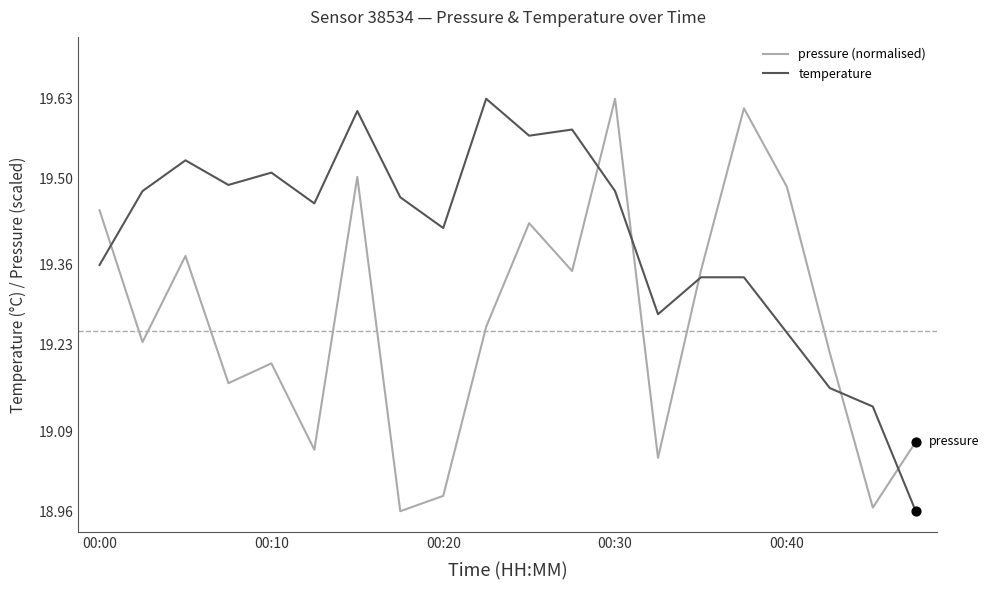

What are all the series names shown in the legend?

pressure (normalised), temperature